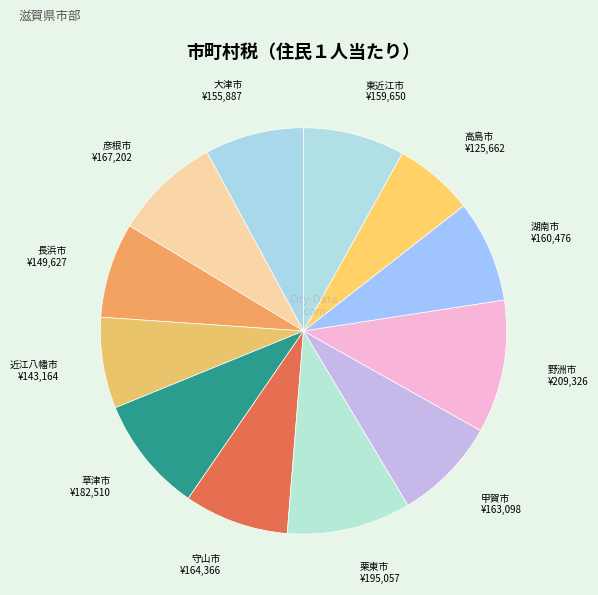

How many slices are in this pie chart?

12